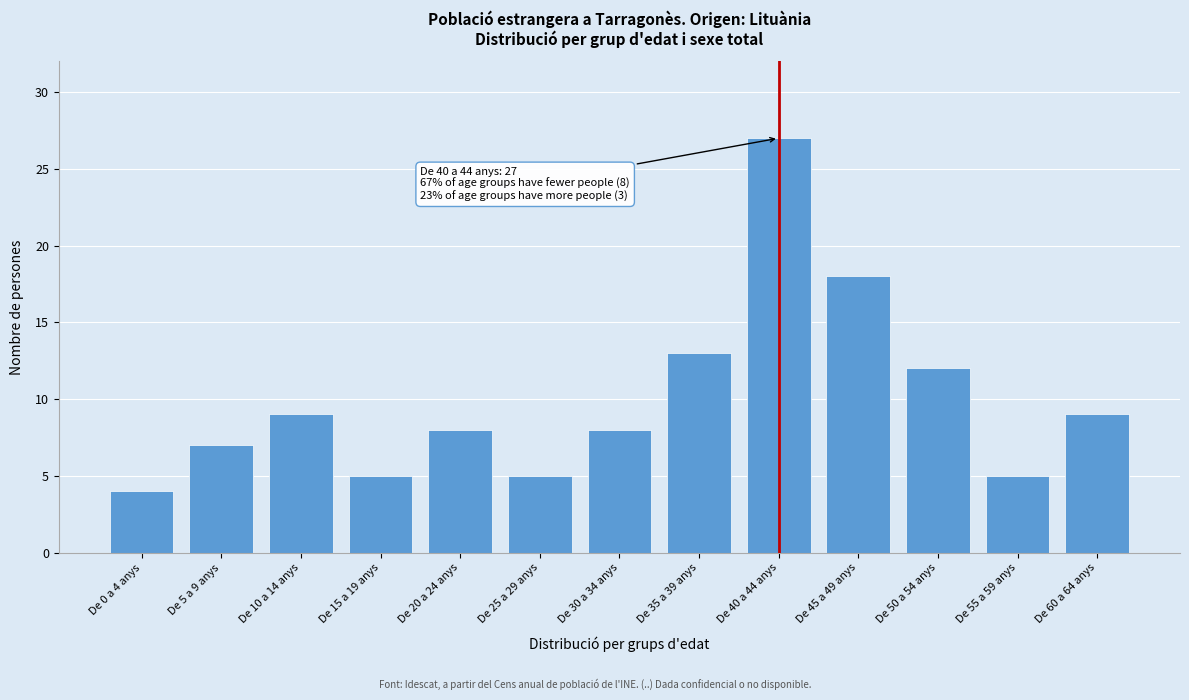

Reading left to right, list all the values displayed in this chart.

4	7	9	5	8	5	8	13	27	18	12	5	9